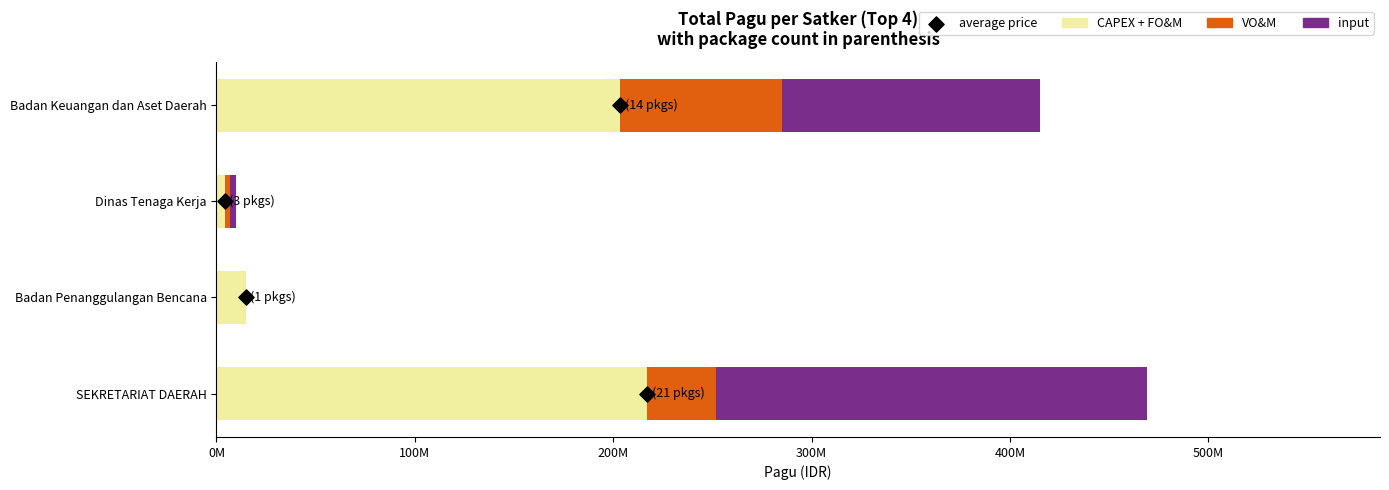

Is the value of average price at 200M greater than the value of CAPEX + FO&M at 0M?

No